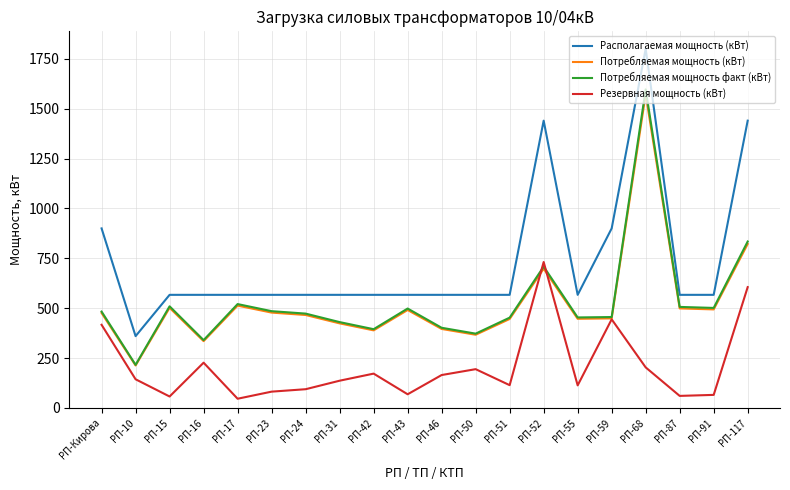

What is the difference between the maximum and minimum values in the Резервная мощность (кВт) series?

685.2